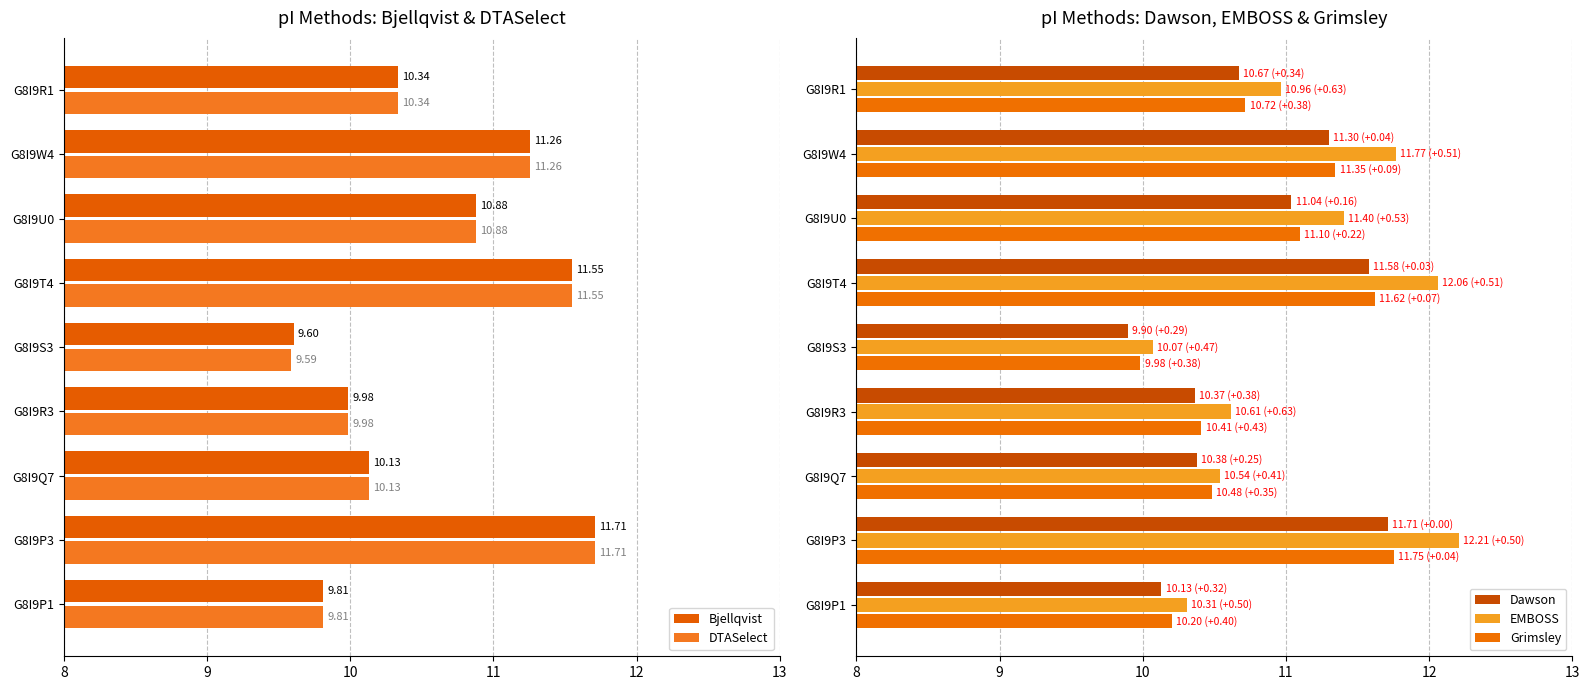

Is the value of DTASelect at G8I9U0 greater than the value of Bjellqvist at G8I9Q7?

Yes